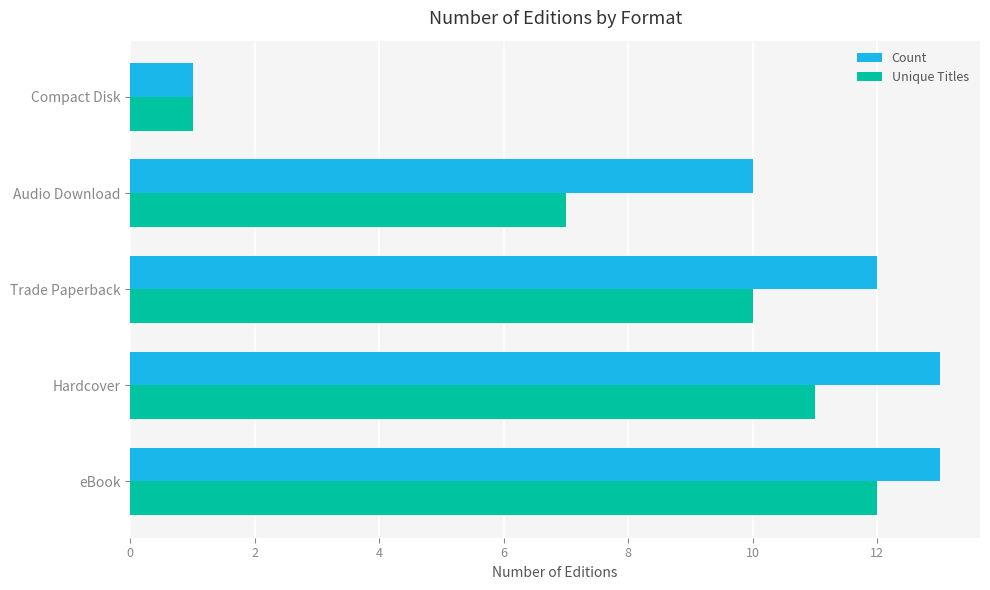

What is the minimum value shown in the chart?

1